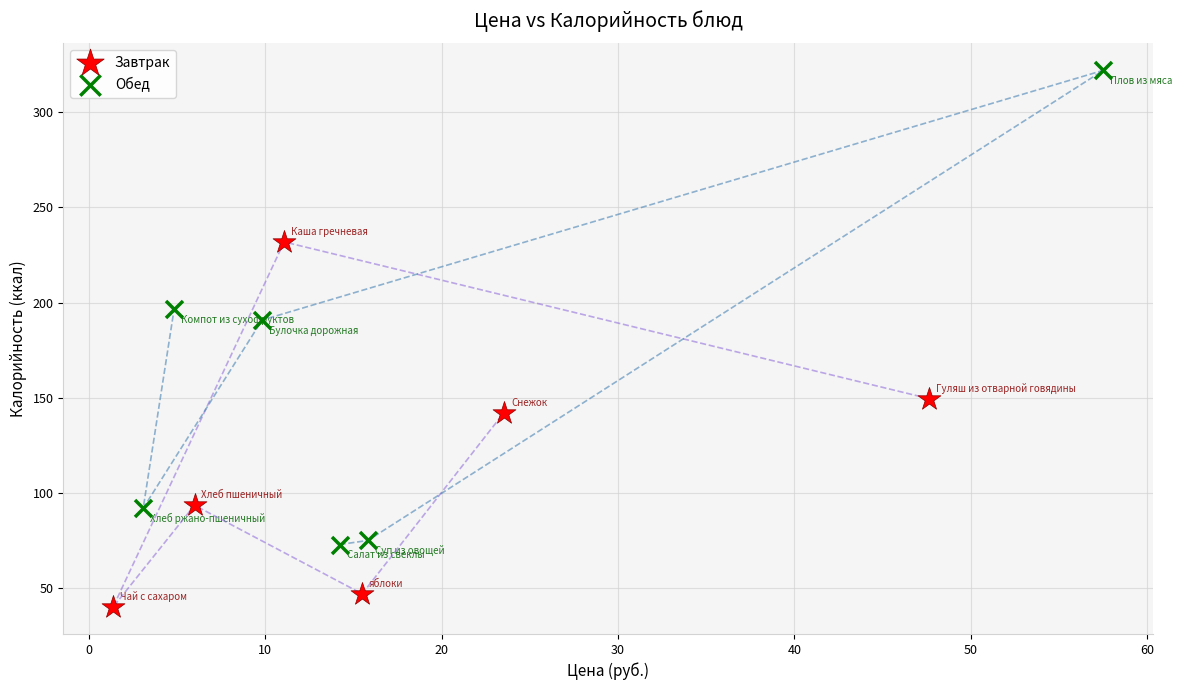

Which series reaches the minimum Y coordinate?

Завтрак